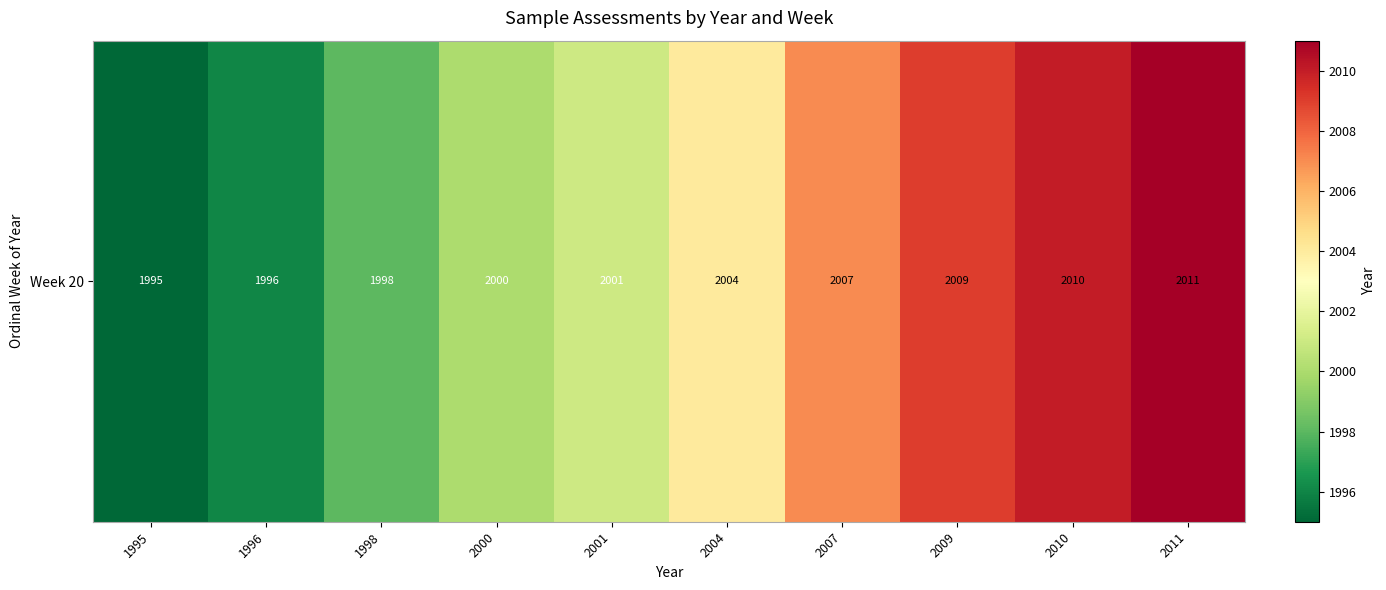

How many data points does each series have?

10